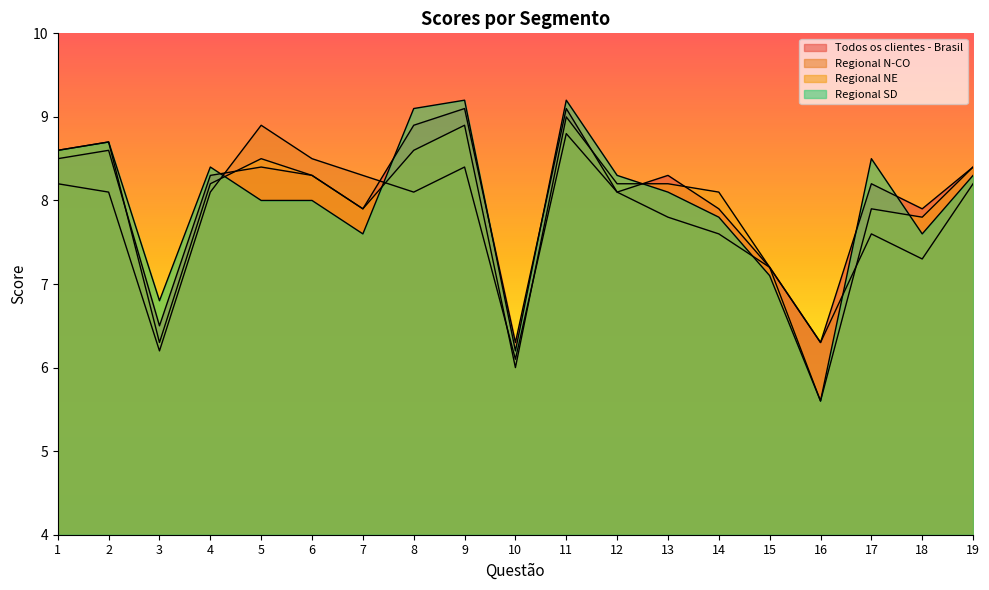

At which category is the sum across all series the highest?

11